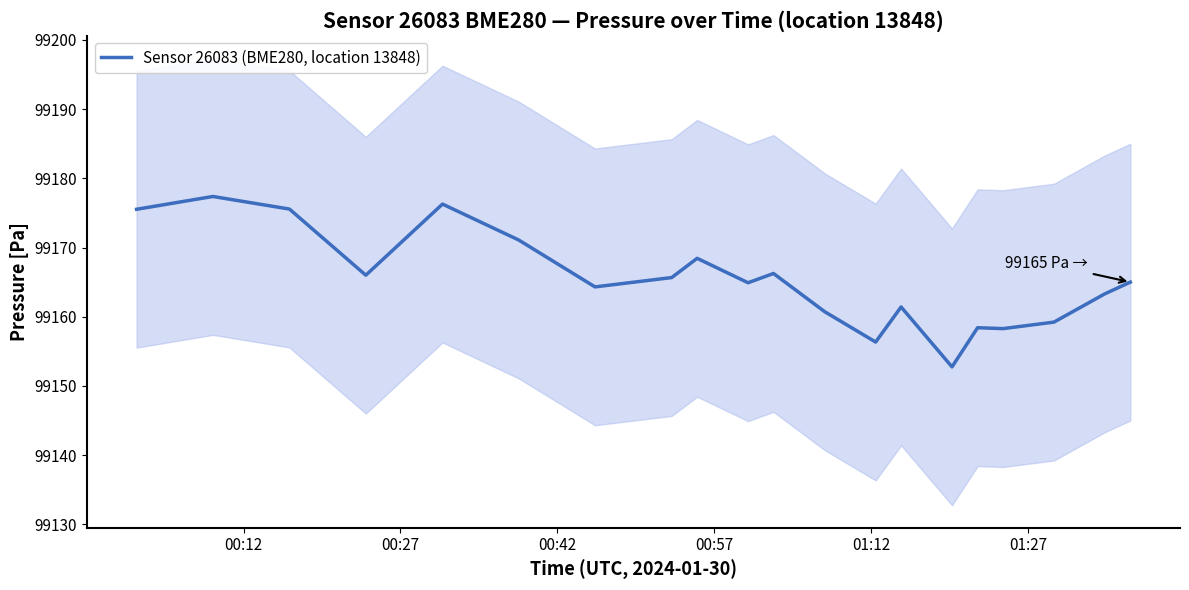

What is the minimum value for Sensor 26083 (BME280, location 13848)?

99152.8